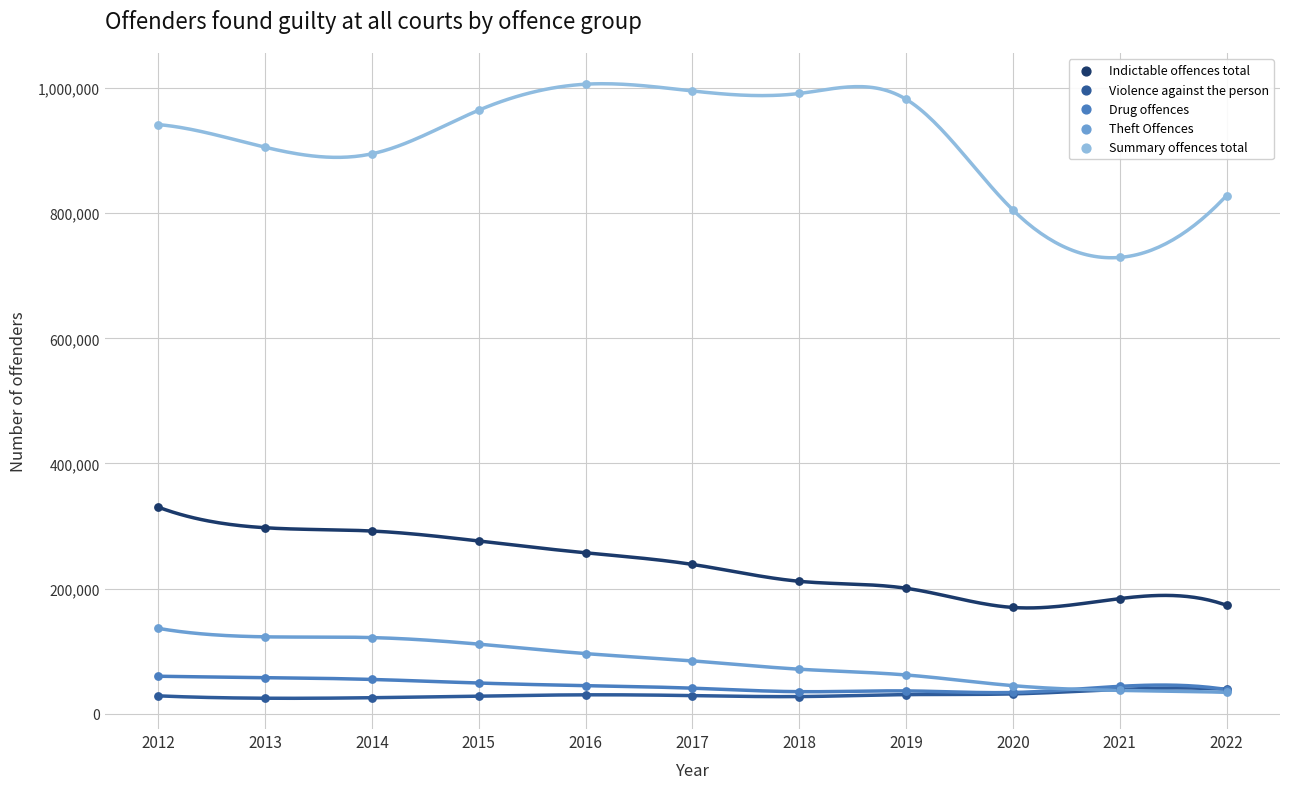

Which series contains the highest Y value?

Summary offences total